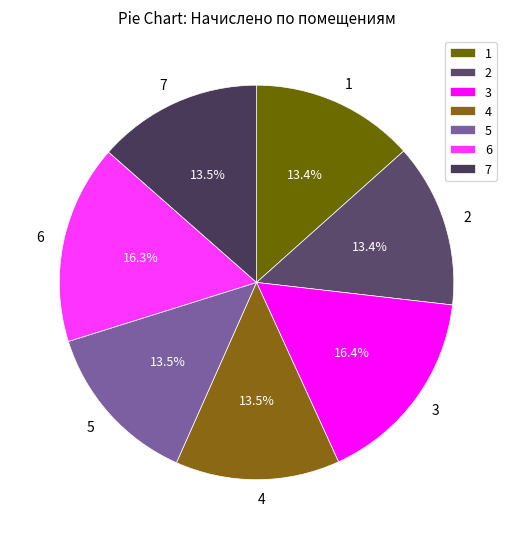

Which has a higher value, 6 or 7?

6